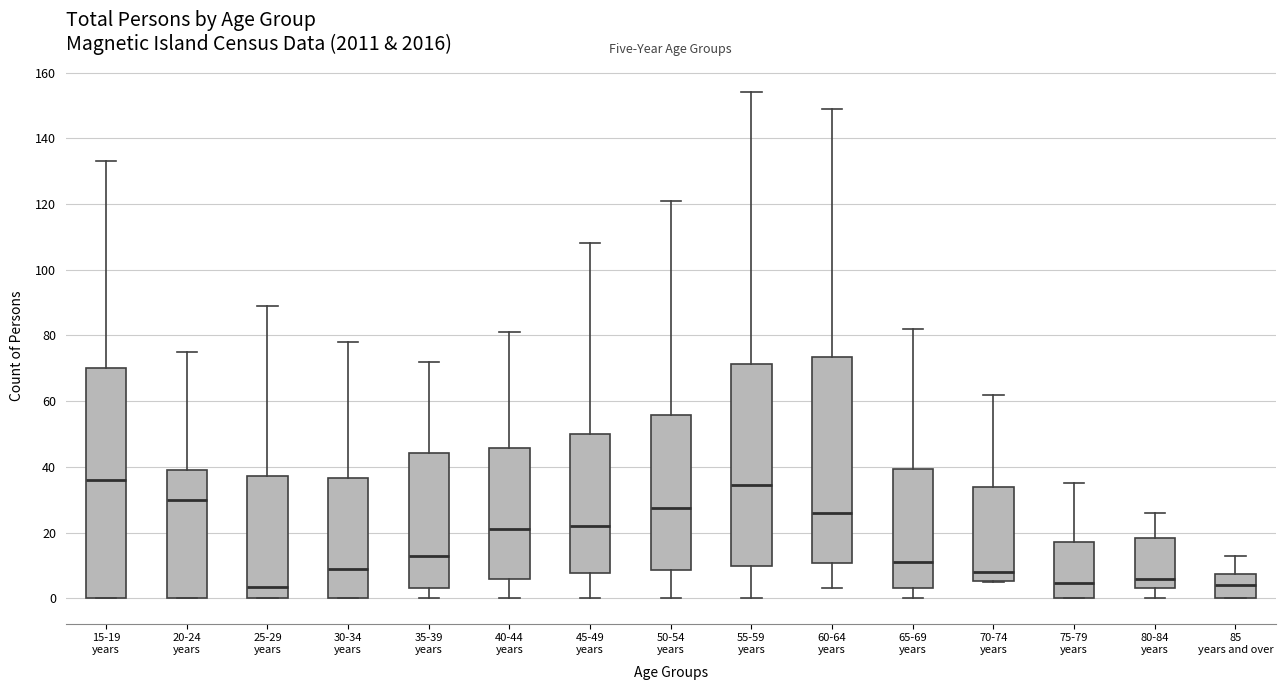

Where is the lower edge of the box for 70-74 years on the y-axis? The values are not printed on the chart, so give them approximately, as read against the axis.

6